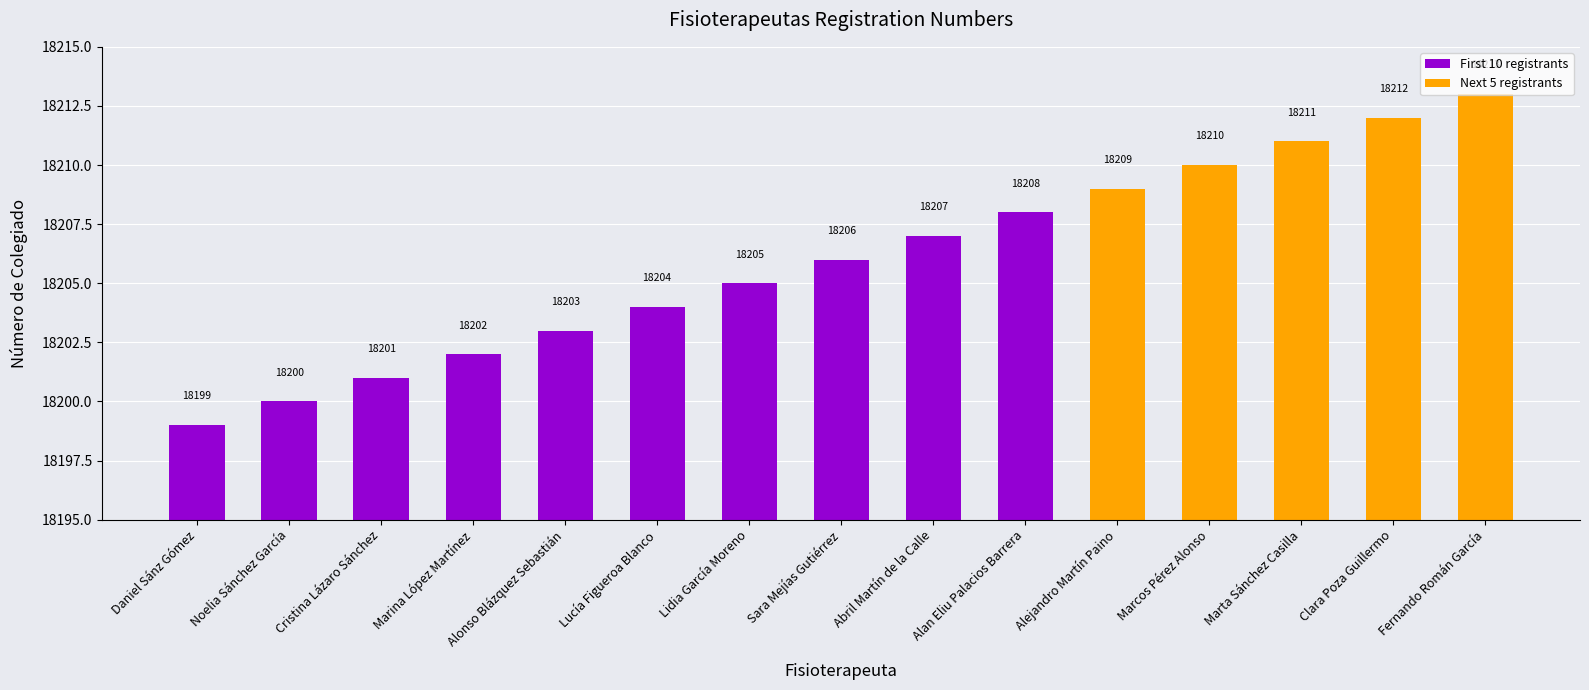

List the labels in order of value, smallest first.

Daniel Sánz Gómez, Noelia Sánchez García, Cristina Lázaro Sánchez, Marina López Martínez, Alonso Blázquez Sebastián, Lucía Figueroa Blanco, Lidia García Moreno, Sara Mejías Gutiérrez, Abril Martín de la Calle, Alan Eliu Palacios Barrera, Alejandro Martín Paino, Marcos Pérez Alonso, Marta Sánchez Casilla, Clara Poza Guillermo, Fernando Román García